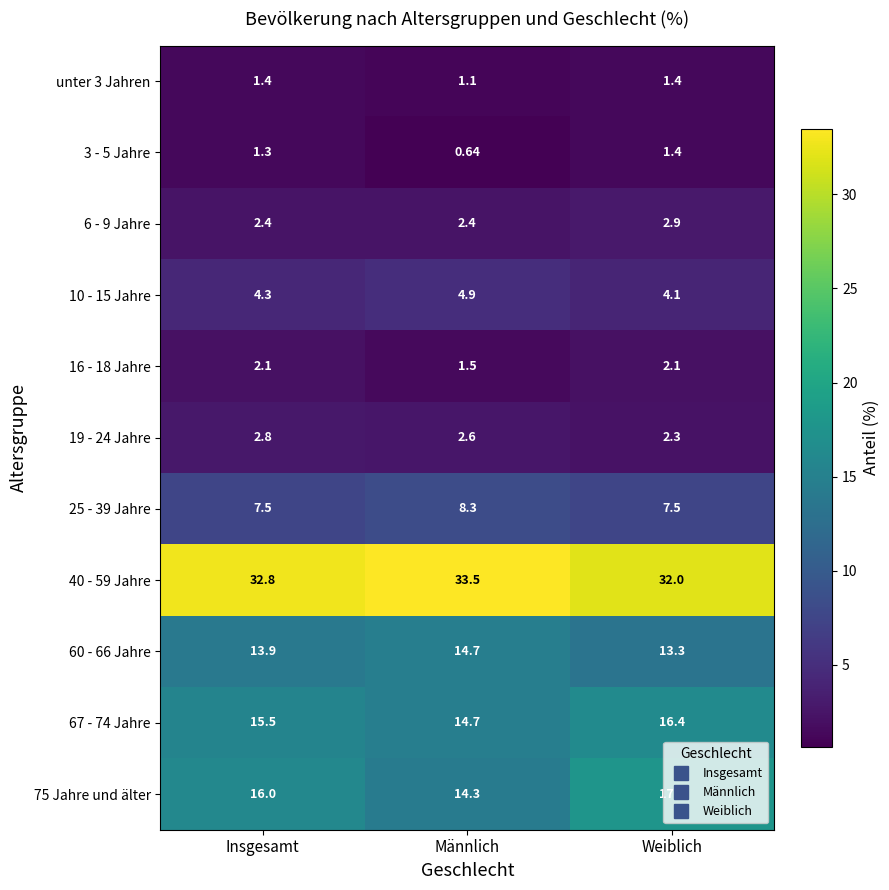

Is the value of 75 Jahre und älter at Männlich greater than the value of 3 - 5 Jahre at Weiblich?

Yes